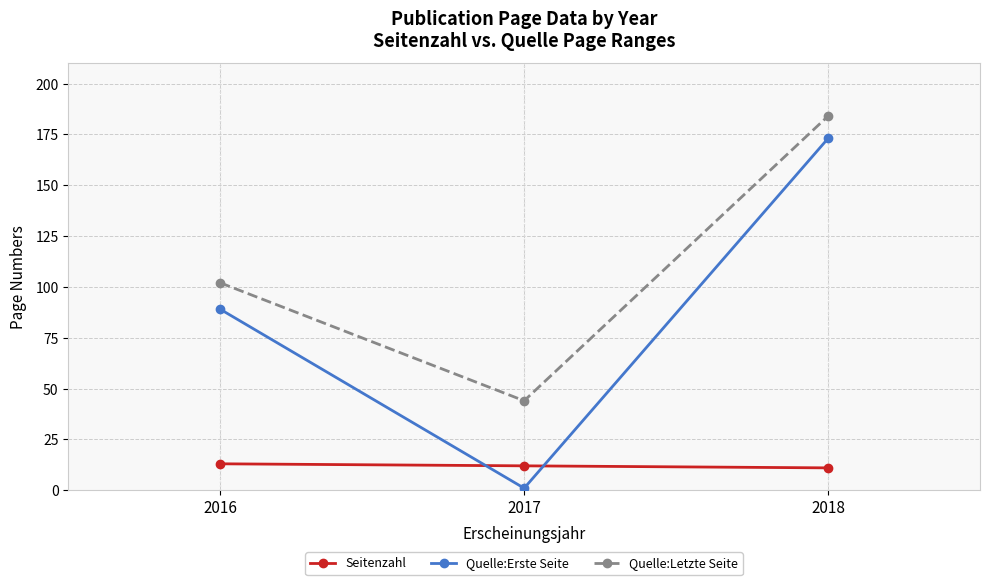

What is the minimum value shown in the chart?

1